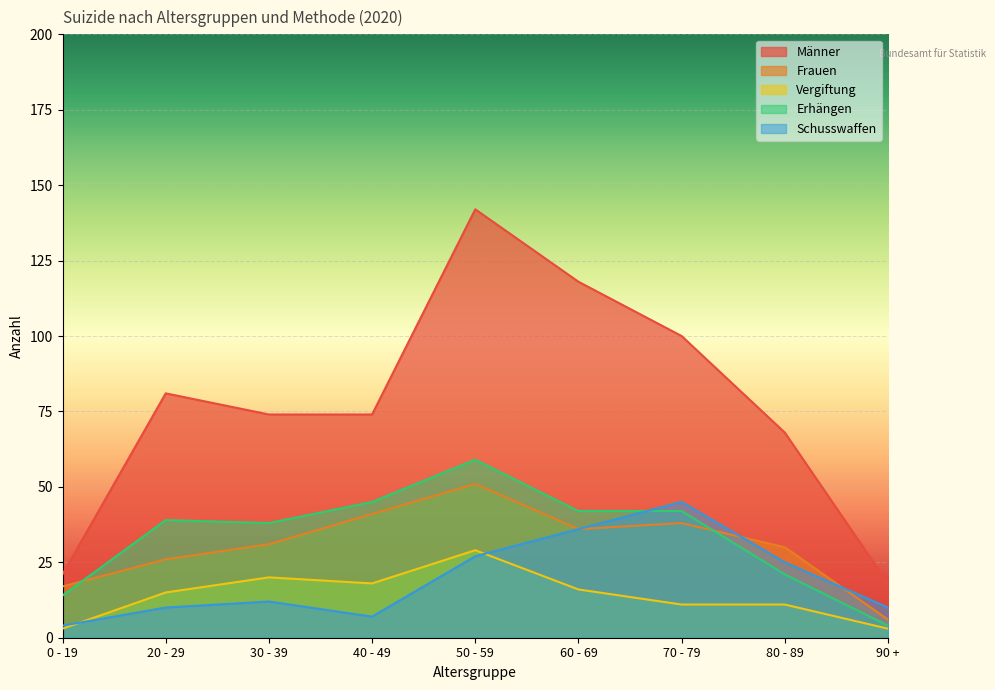

How many lines are shown in the chart?

5